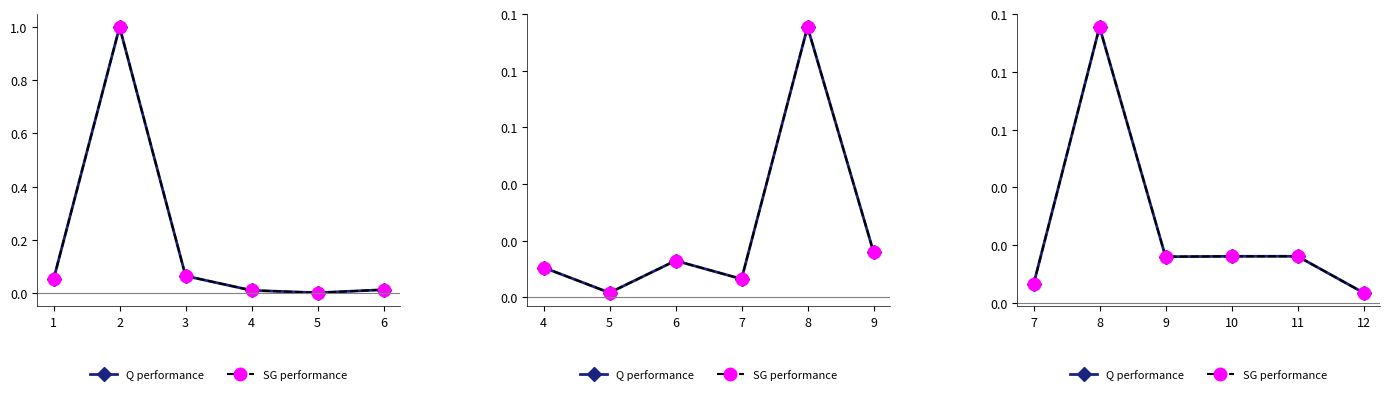

How many series are shown in this chart?

2